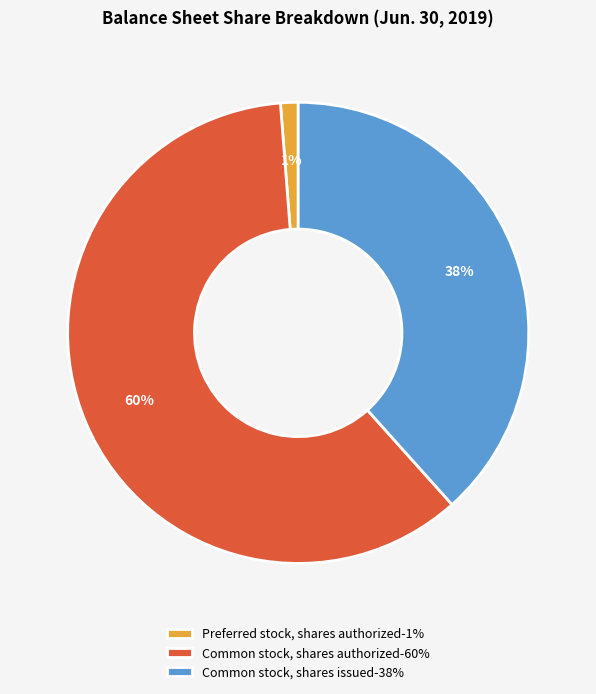

Is it true that Common stock, shares authorized is 70% of the pie?

False